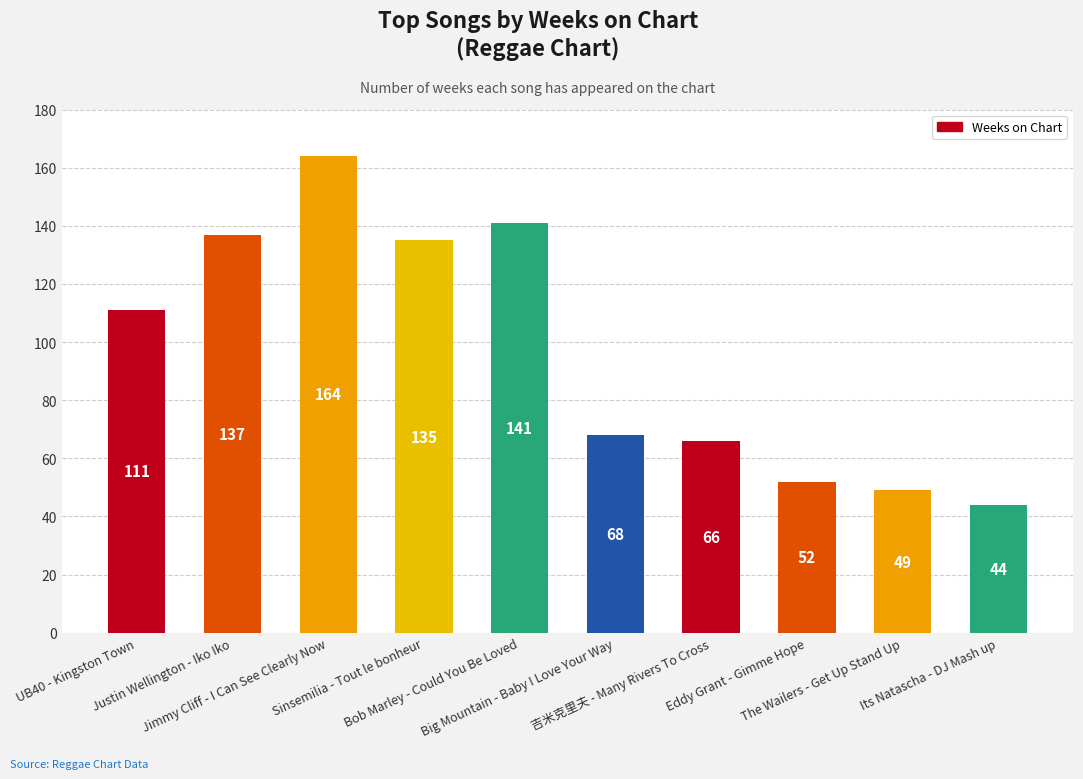

Are the bars horizontal?

No